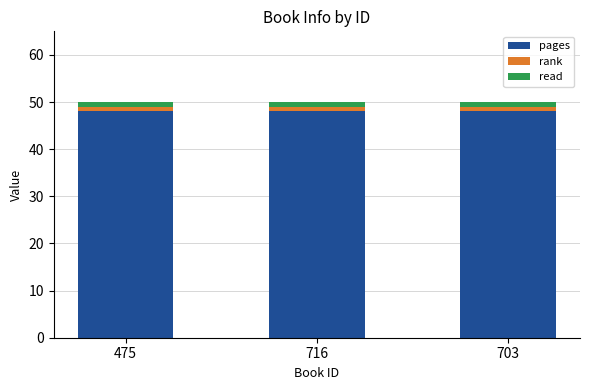

What is the minimum value for pages?

48